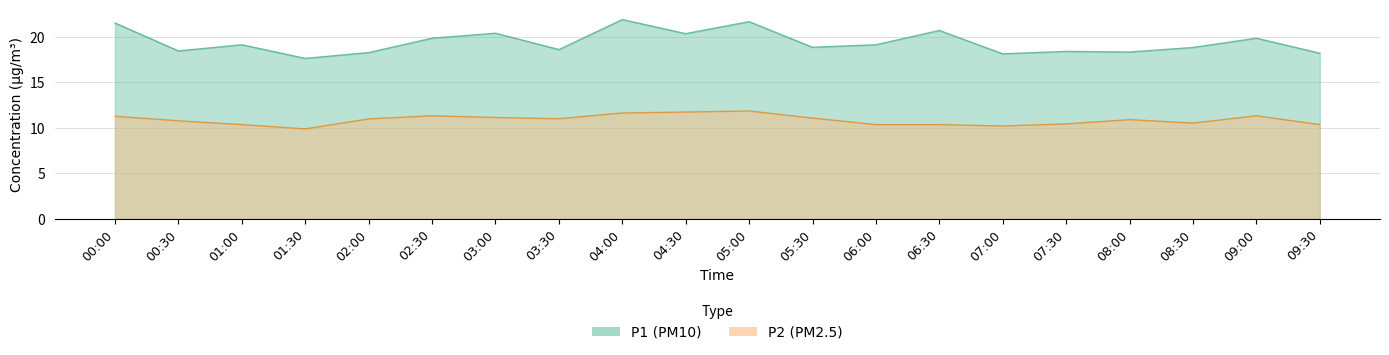

Which category has the lowest value in the P2 series?

01:30